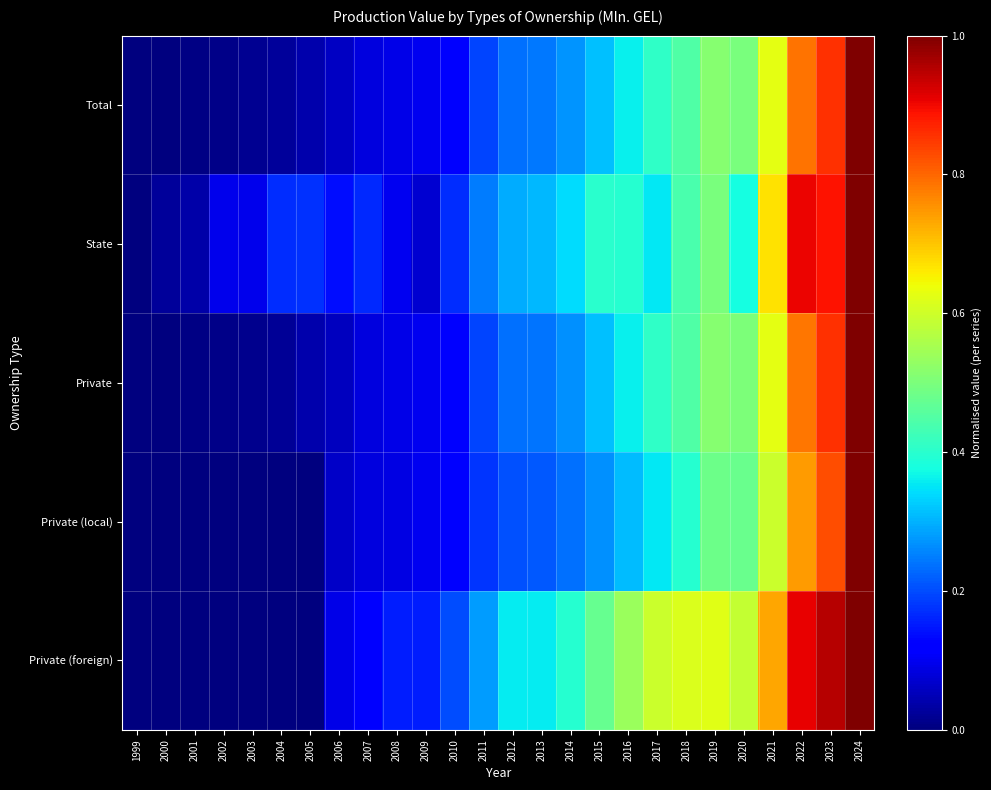

Rank the series at 2011 from lowest to highest value.

Private (local), Private, Total, State, Private (foreign)